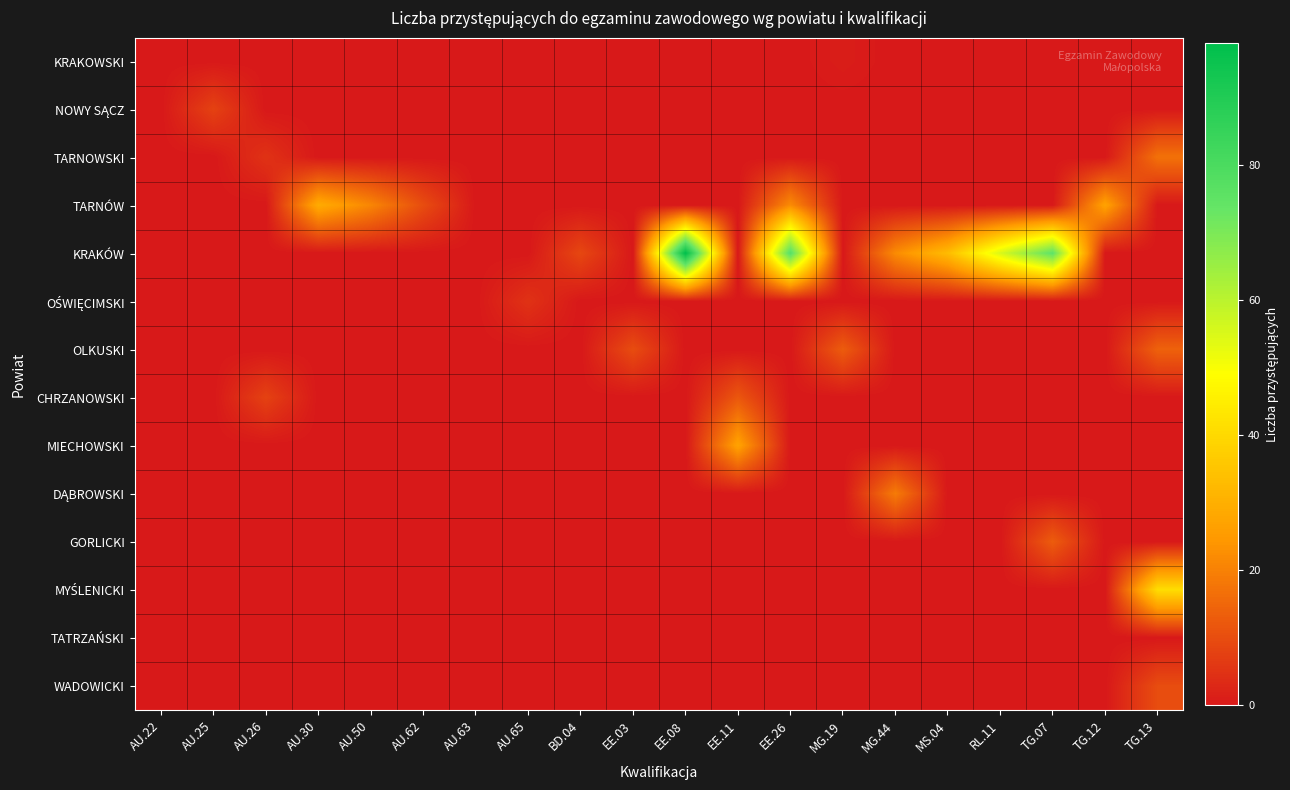

Which has a higher value, AU.65 or RL.11?

AU.65